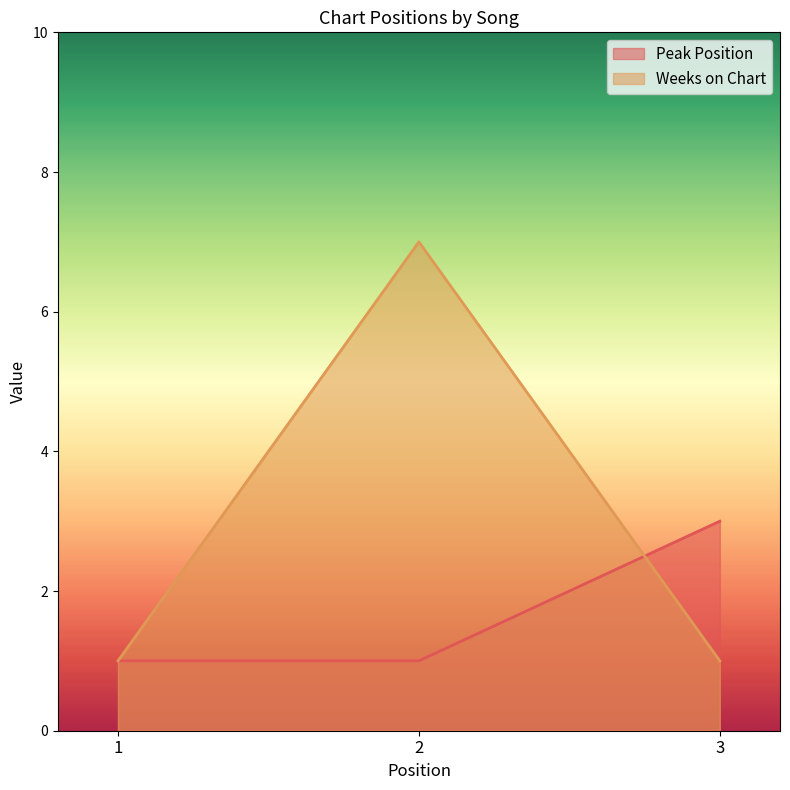

At how many categories does at least one series exceed 2?

2